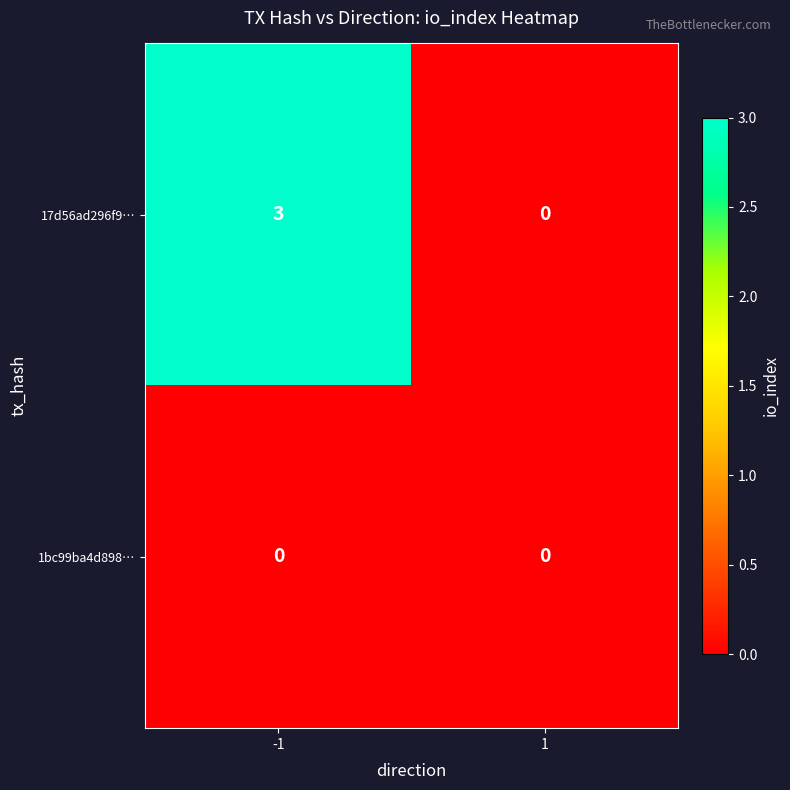

Reading left to right, what are all the values shown in this chart?

17d56ad296f9…: 3	0
1bc99ba4d898…: 0	0